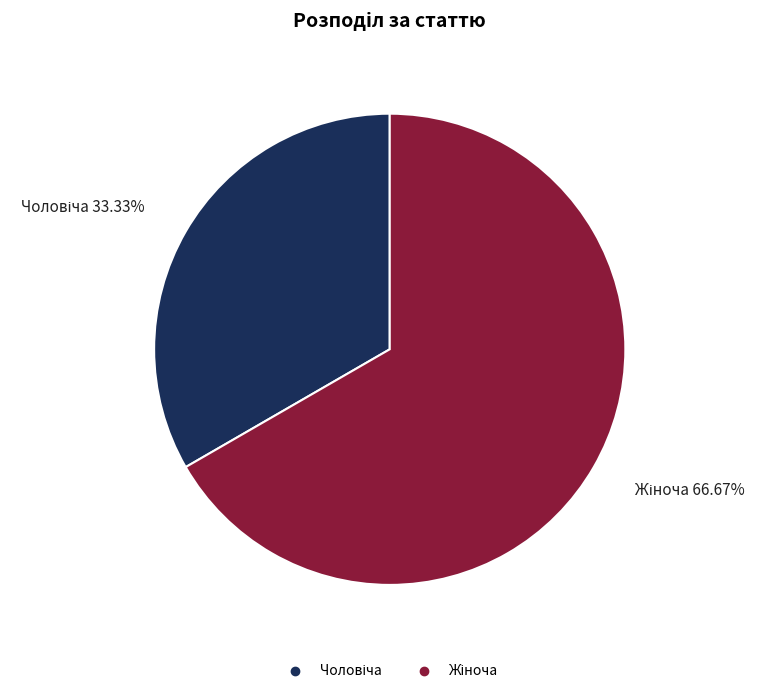

Is there a majority slice in this chart?

Yes